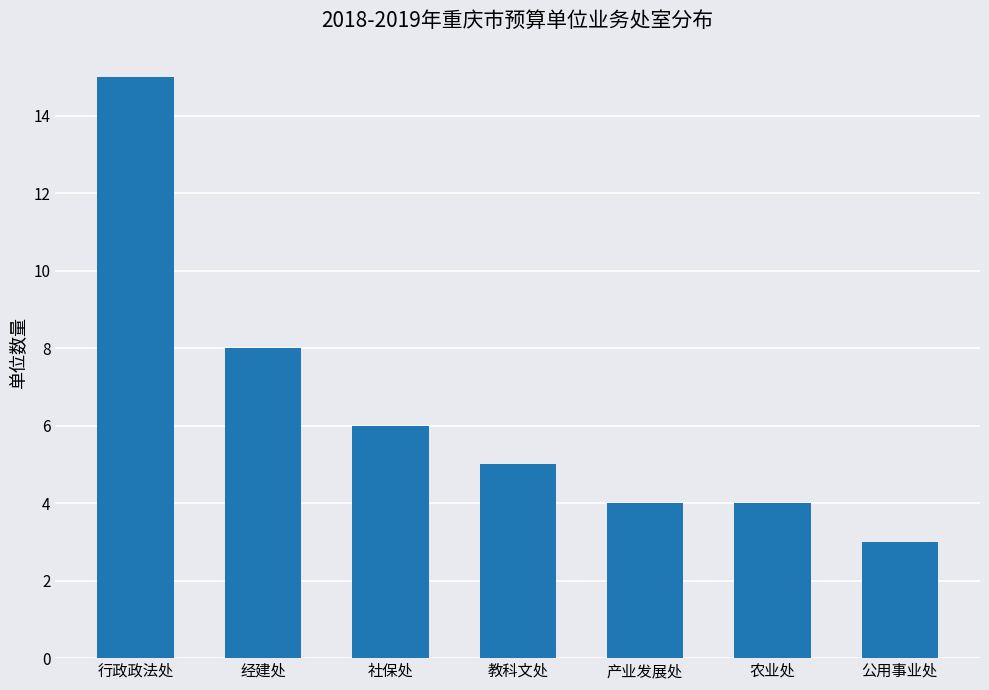

Are the bars horizontal?

No